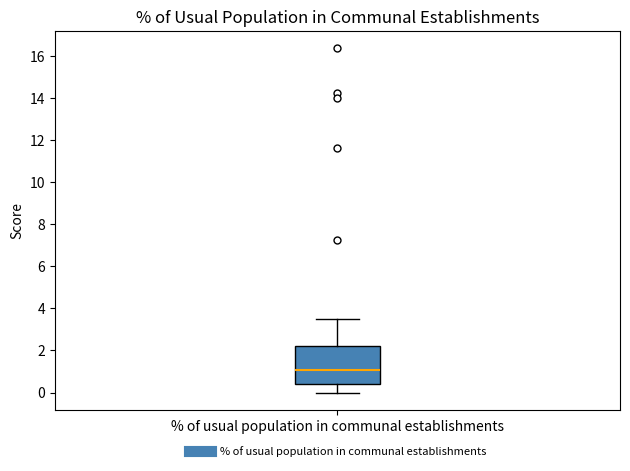

Where does the lower whisker of the box for % of usual population in communal establishments end on the y-axis? The values are not printed on the chart, so give them approximately, as read against the axis.

0.0